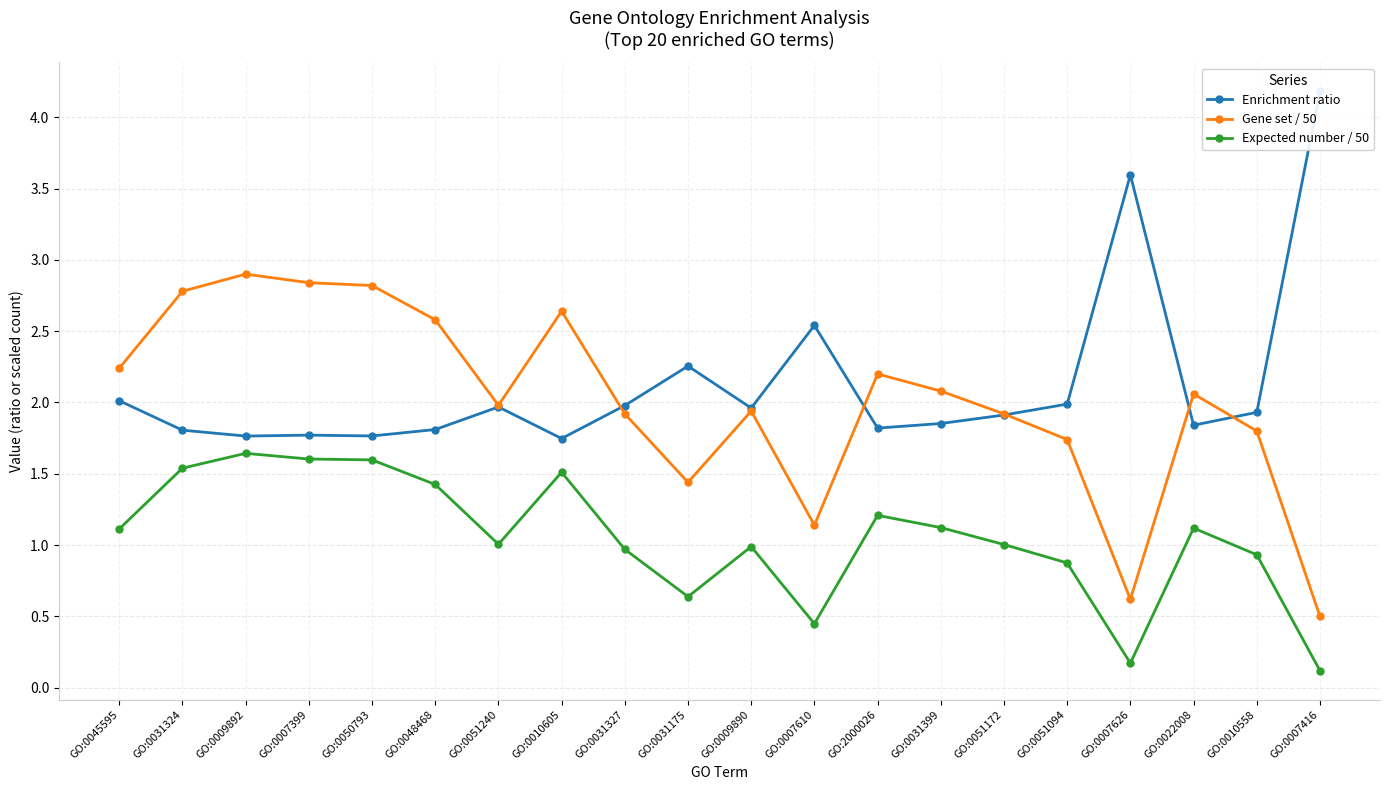

Is it true that Expected number / 50 equals 1.0 at GO:0051172?

True